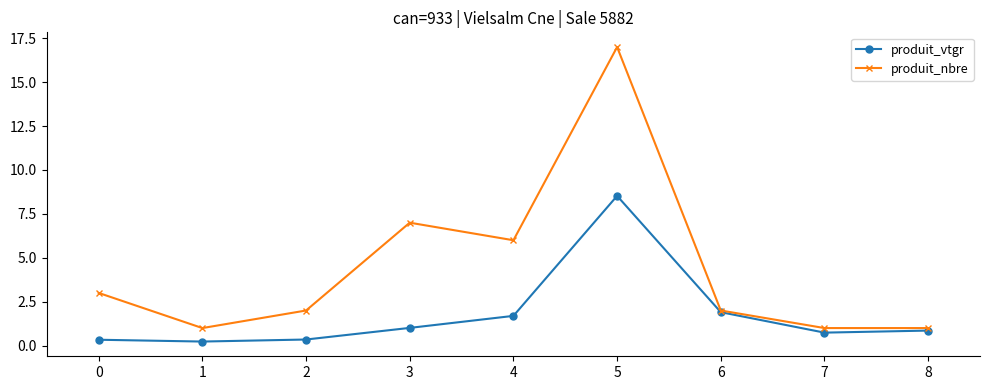

Reading left to right, transcribe all the data shown in this chart.

produit_vtgr: 0.3	0.2	0.3	1.0	1.7	8.5	1.9	0.7	0.9
produit_nbre: 3.0	1.0	2.0	7.0	6.0	17.0	2.0	1.0	1.0